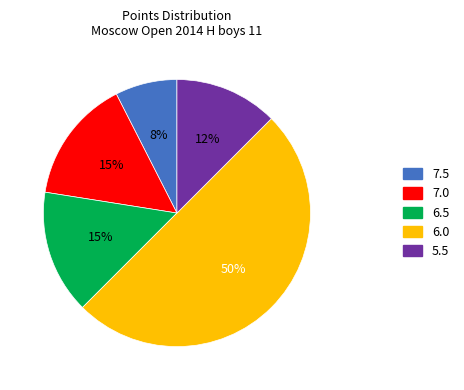

To the nearest percent, what is the average slice percentage?

20%